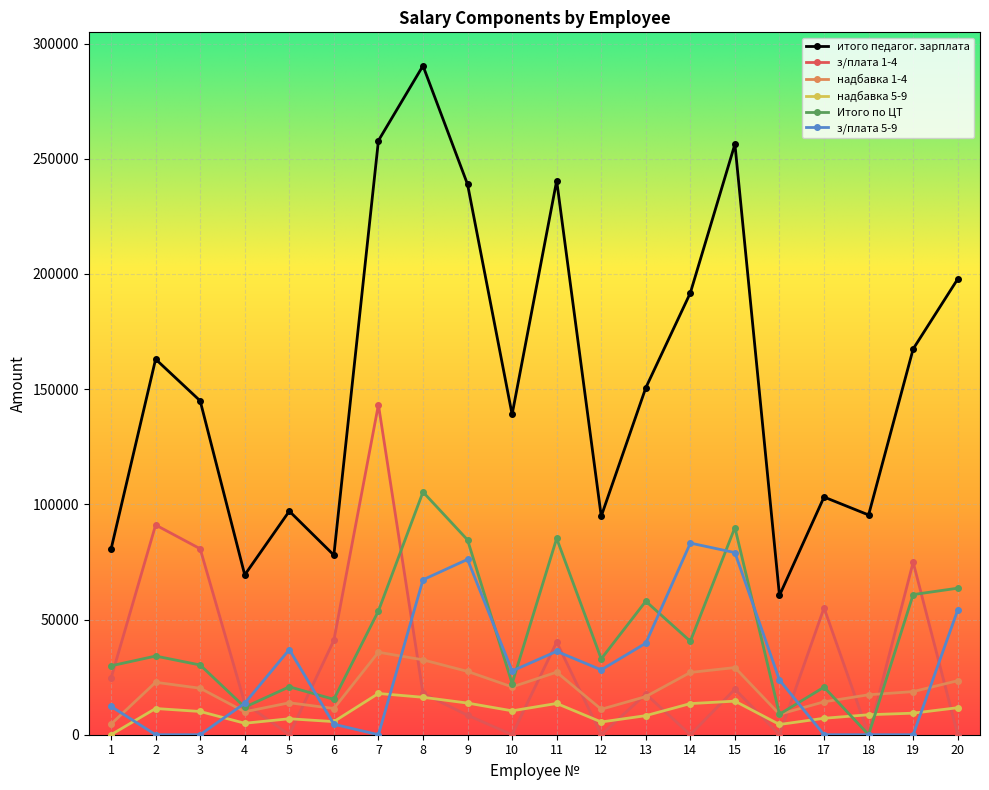

True or false: з/плата 5-9 has a value of 0.0 at 7.

True